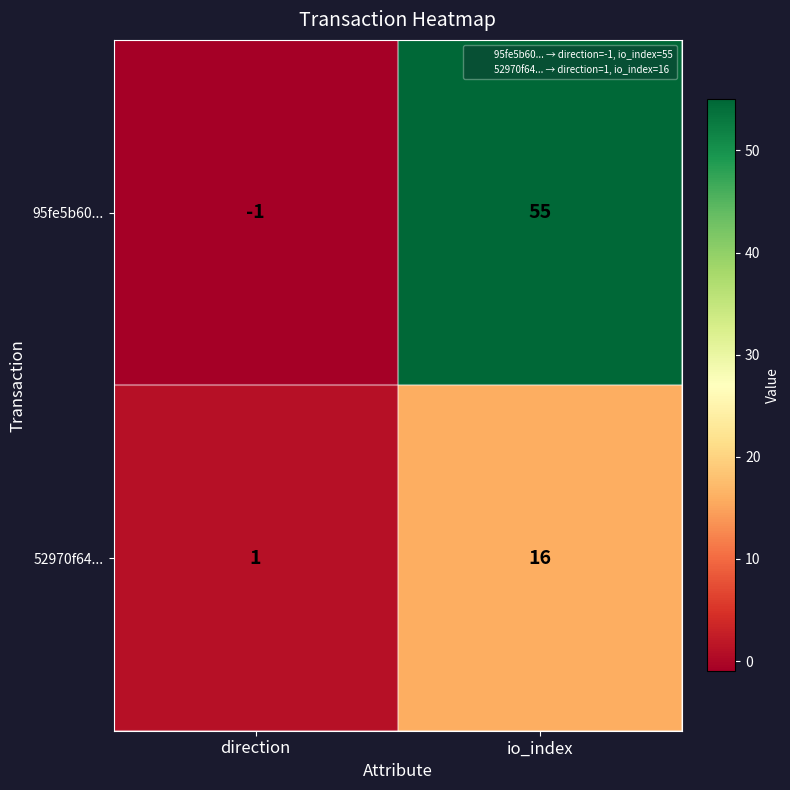

Count the number of categories in the chart.

2